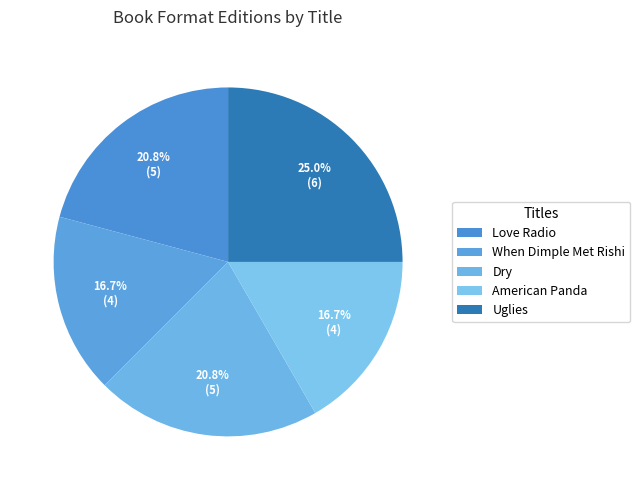

How much of the chart is everything except When Dimple Met Rishi?

83.3%